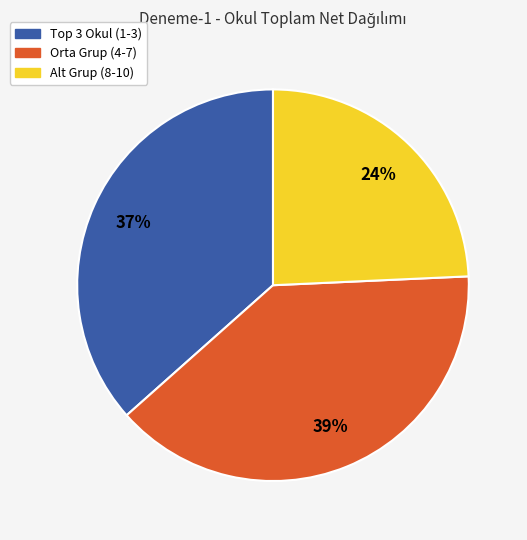

Does any single category account for the majority?

No